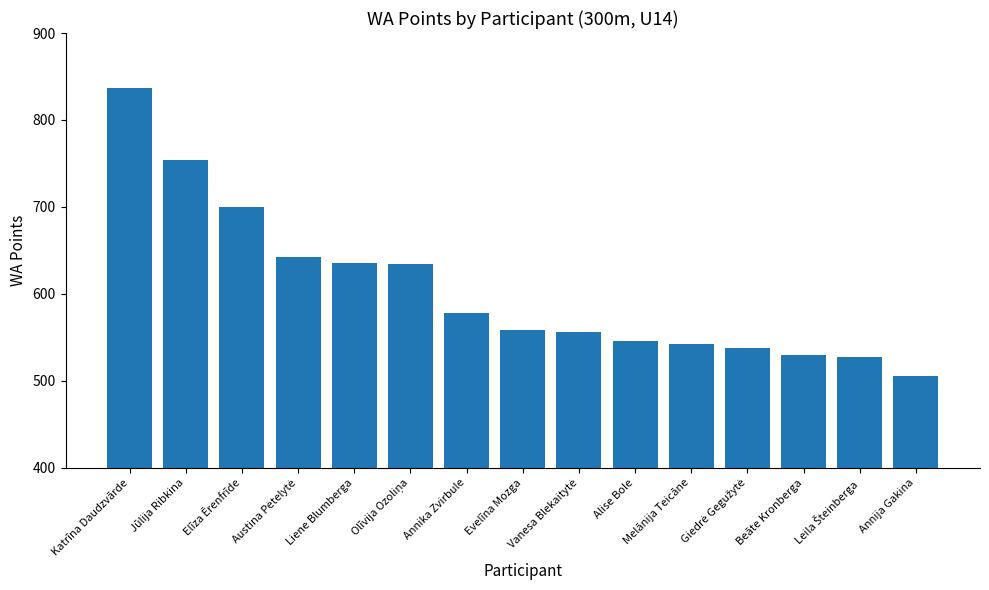

What is the average value?

606